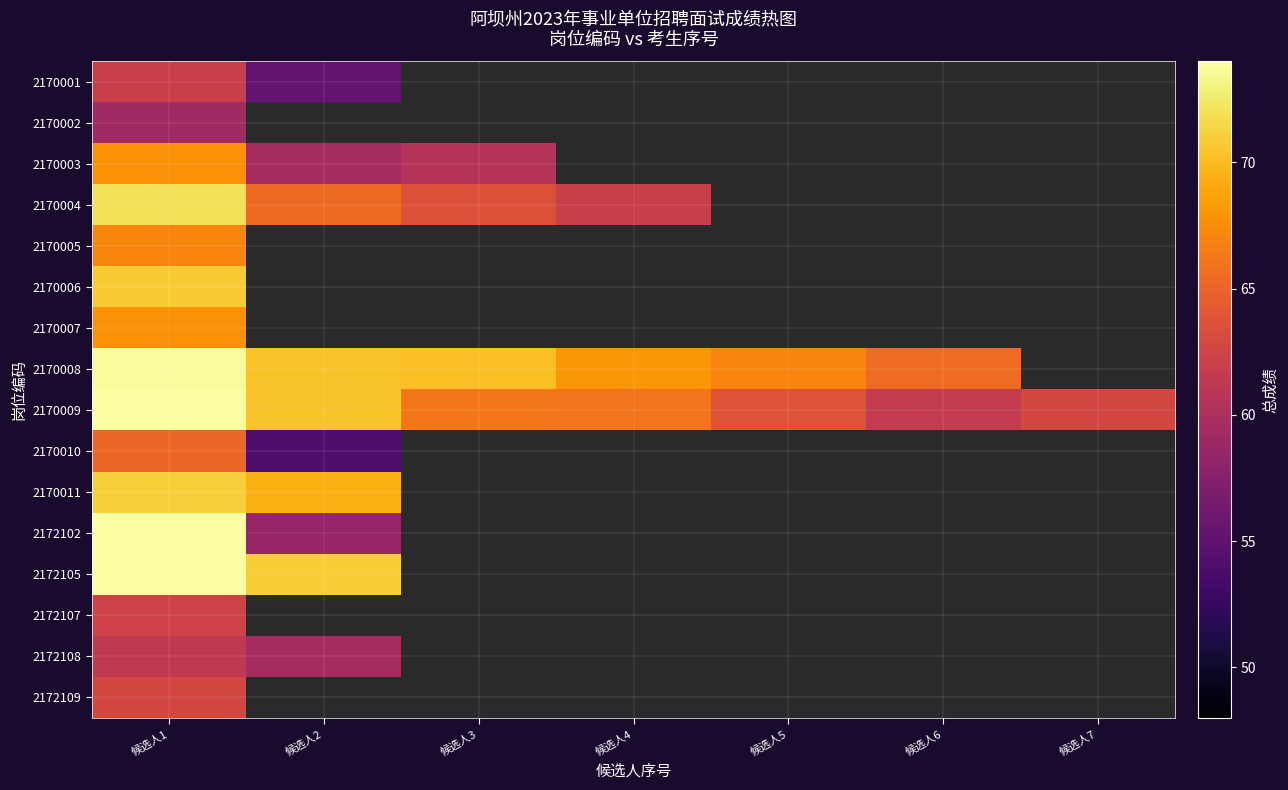

Read the 2172108 value at 候选人2.

59.6